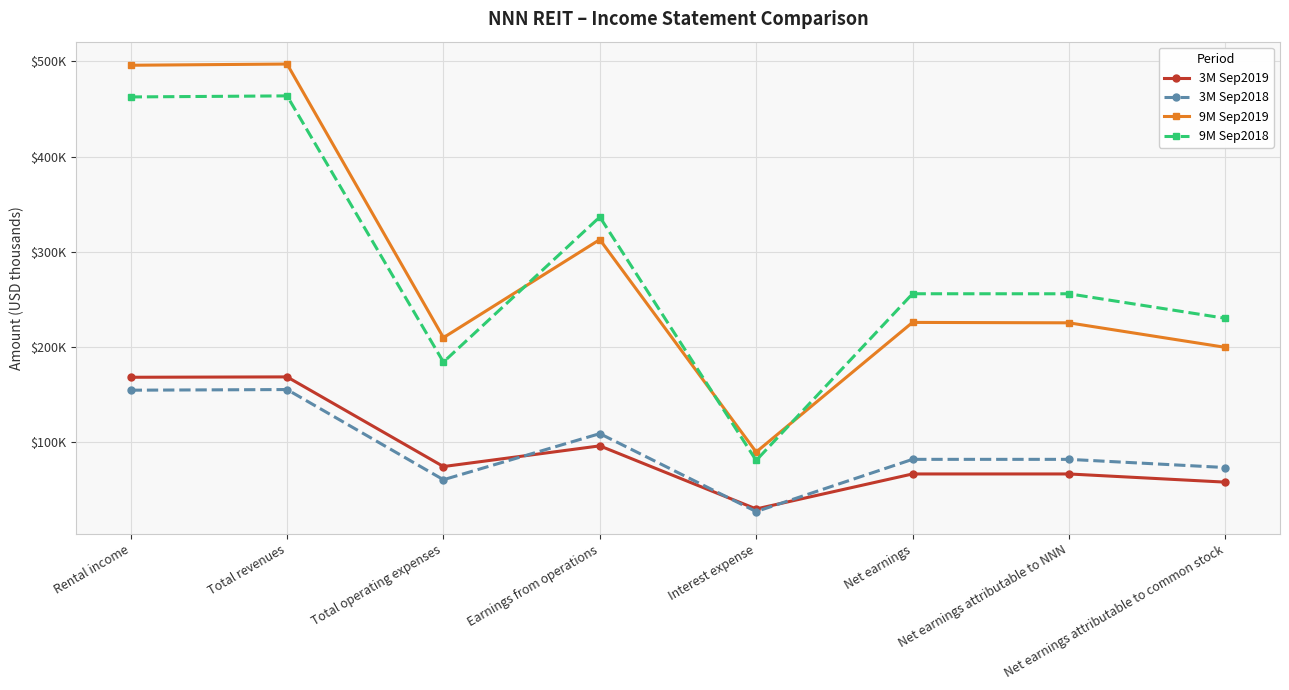

True or false: 3M Sep2019 and 9M Sep2019 cross at least once.

False